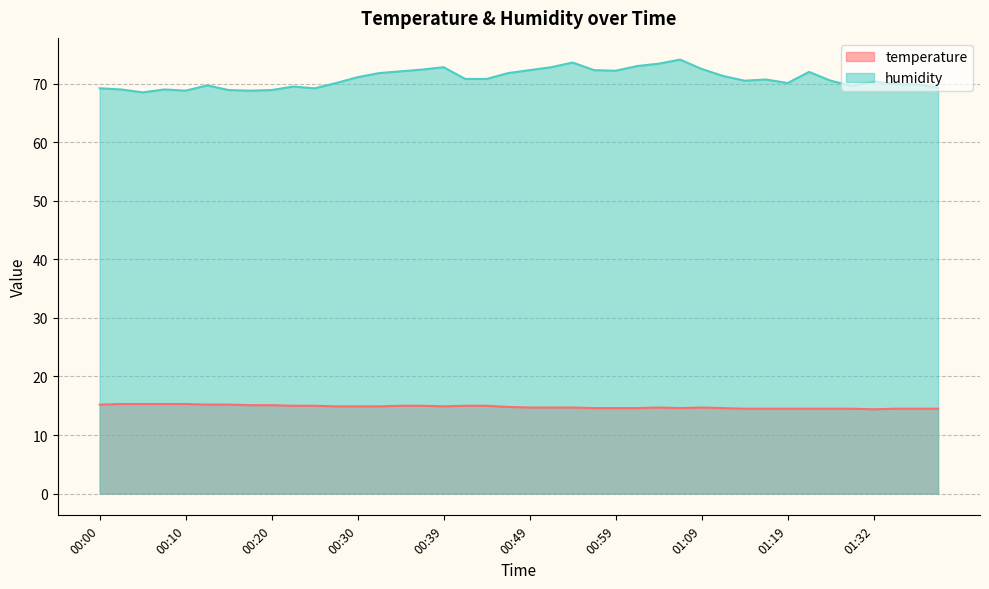

Which category has the highest value in the temperature series?

00:03